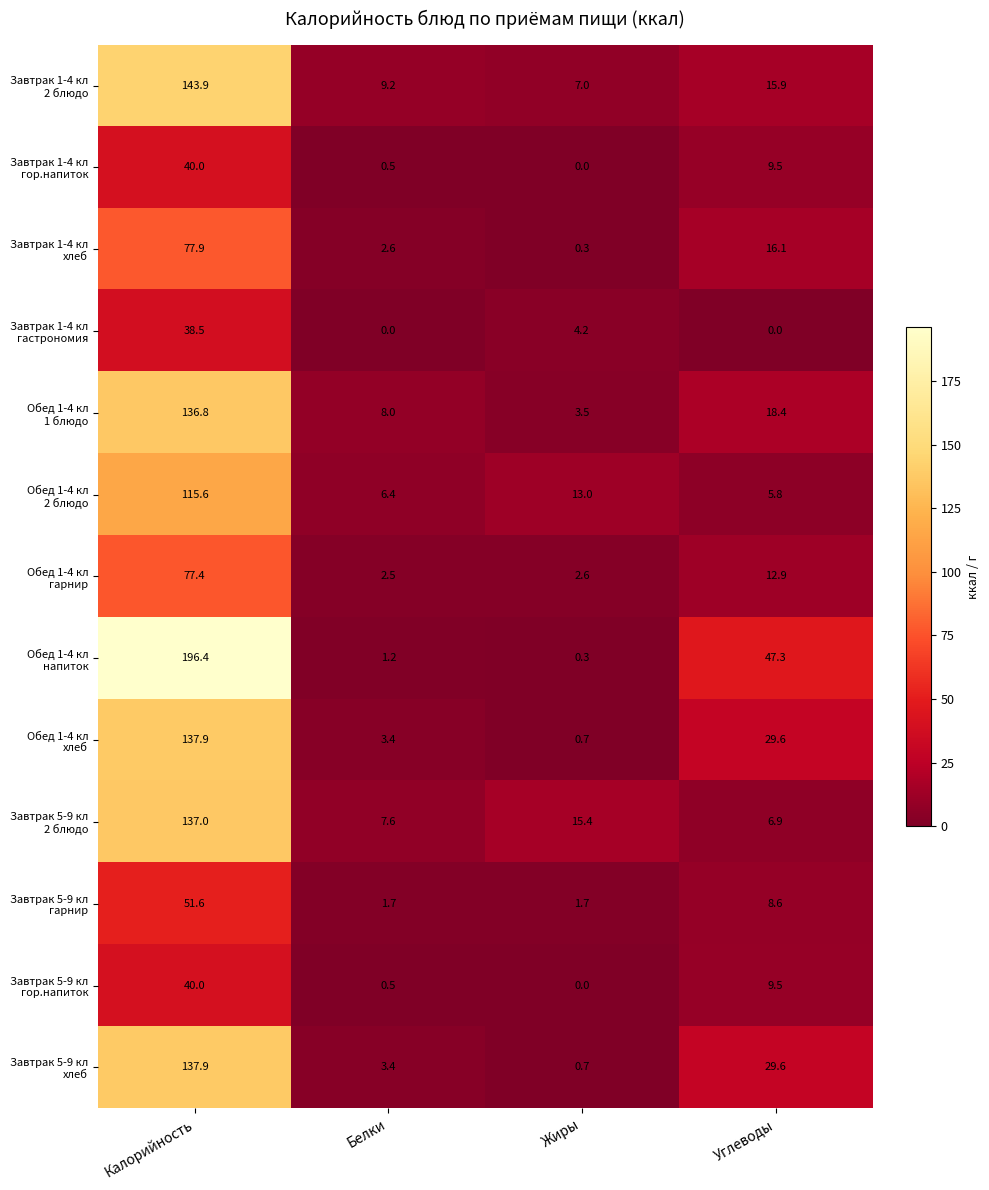

What is the spread (max minus min) of values at Жиры?

15.4